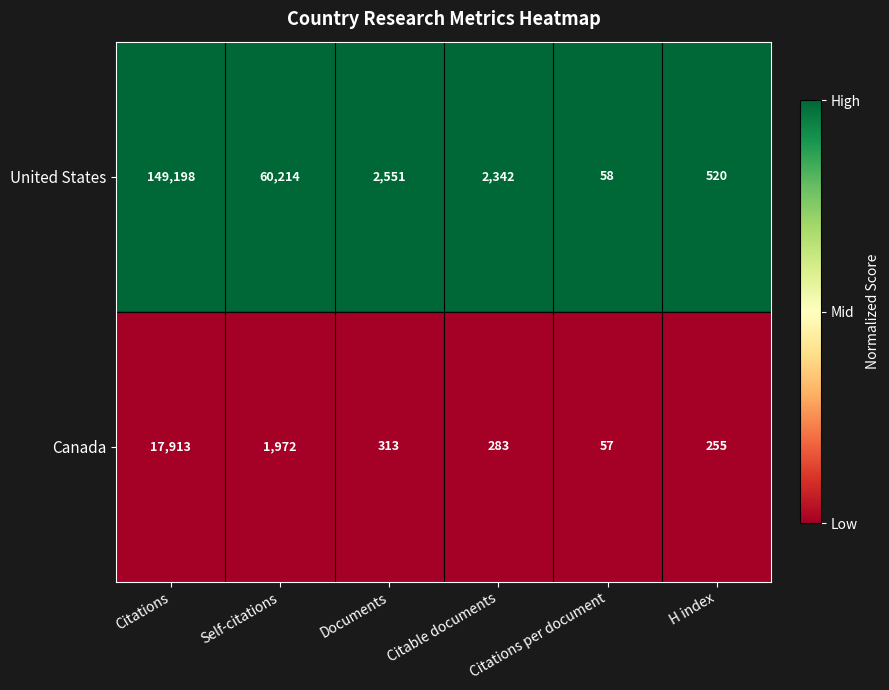

Is it true that United States equals 520 at H index?

True